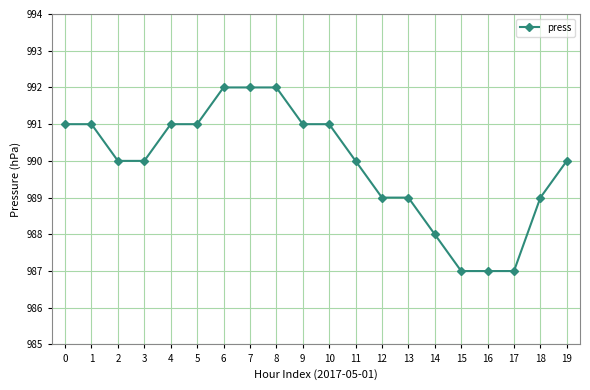

What is the value of the 9th point from the left?

992